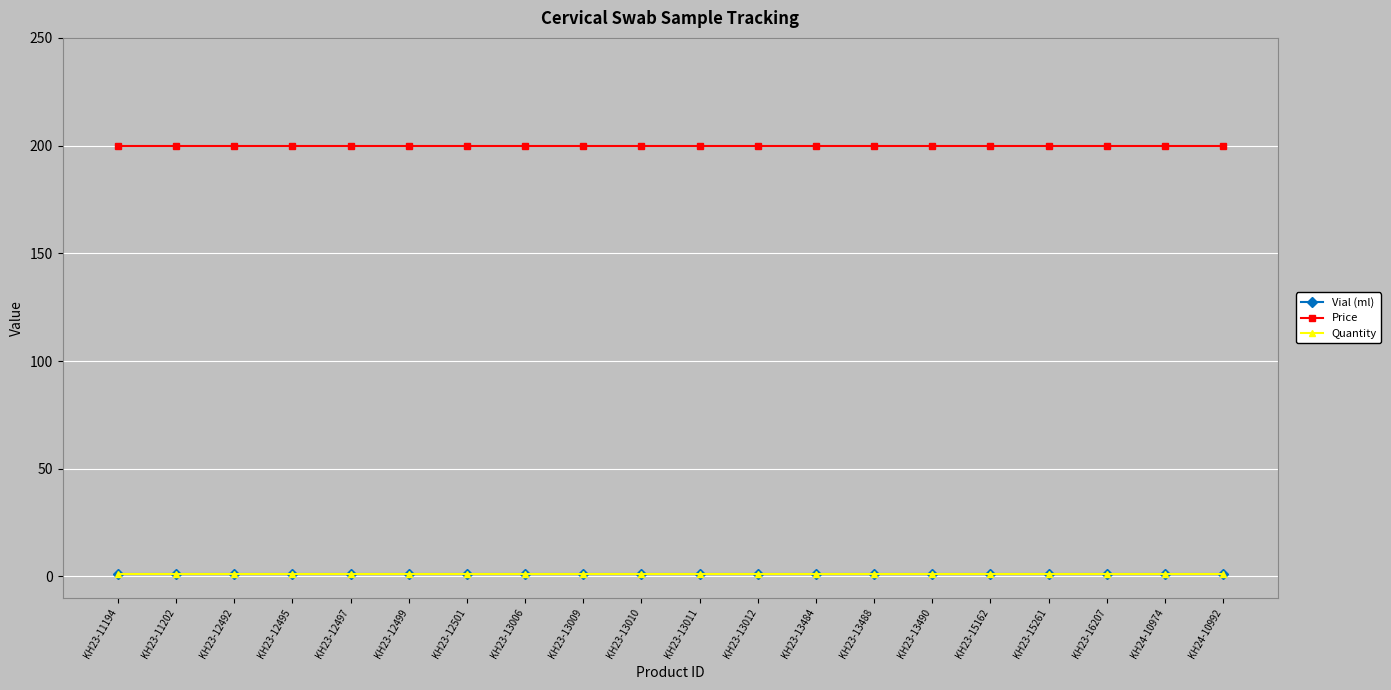

What is the label of the 12th point from the left?

KH23-13012